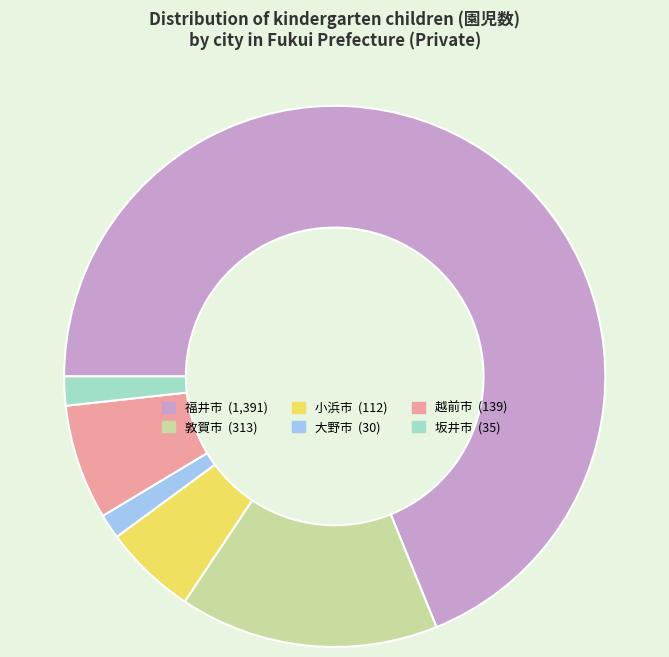

Is the sum of 坂井市 and 小浜市 greater than half?

No